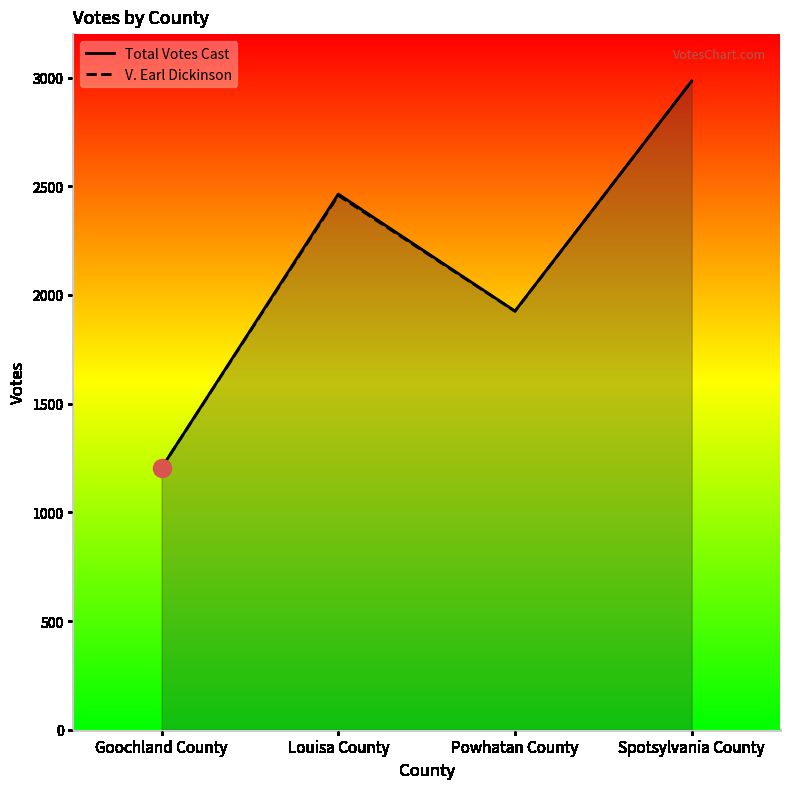

At which label does V. Earl Dickinson reach its peak?

Spotsylvania County